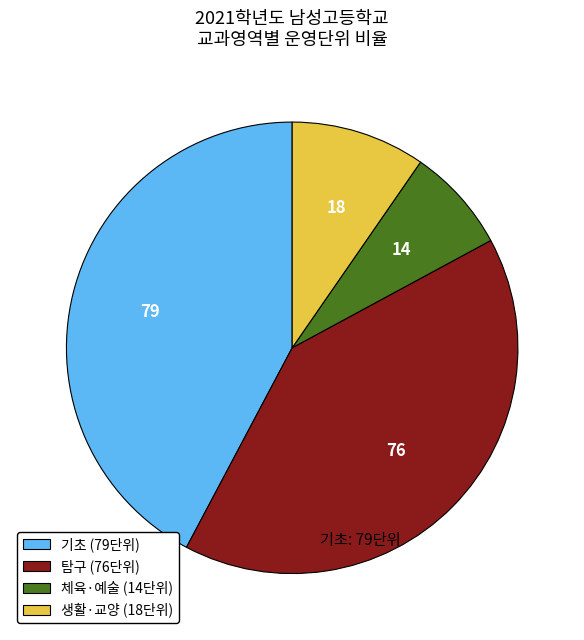

Does 체육·예술 account for over 50% of the chart?

No